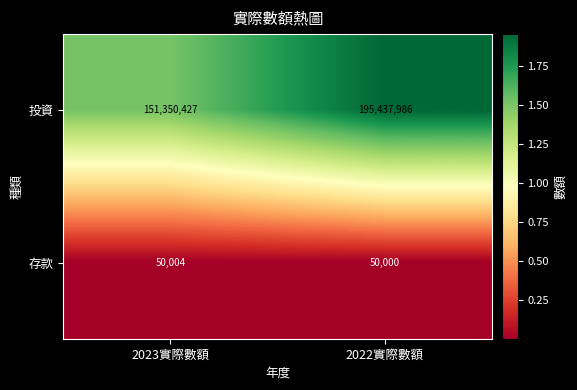

Reading right to left, extract all data points from this chart.

投資: 2022實際數額=195437986	2023實際數額=151350427
存款: 2022實際數額=50000	2023實際數額=50004